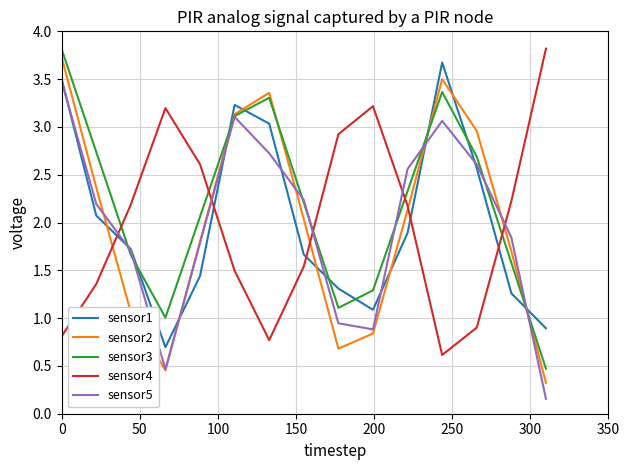

What is the maximum value for sensor3?

3.8